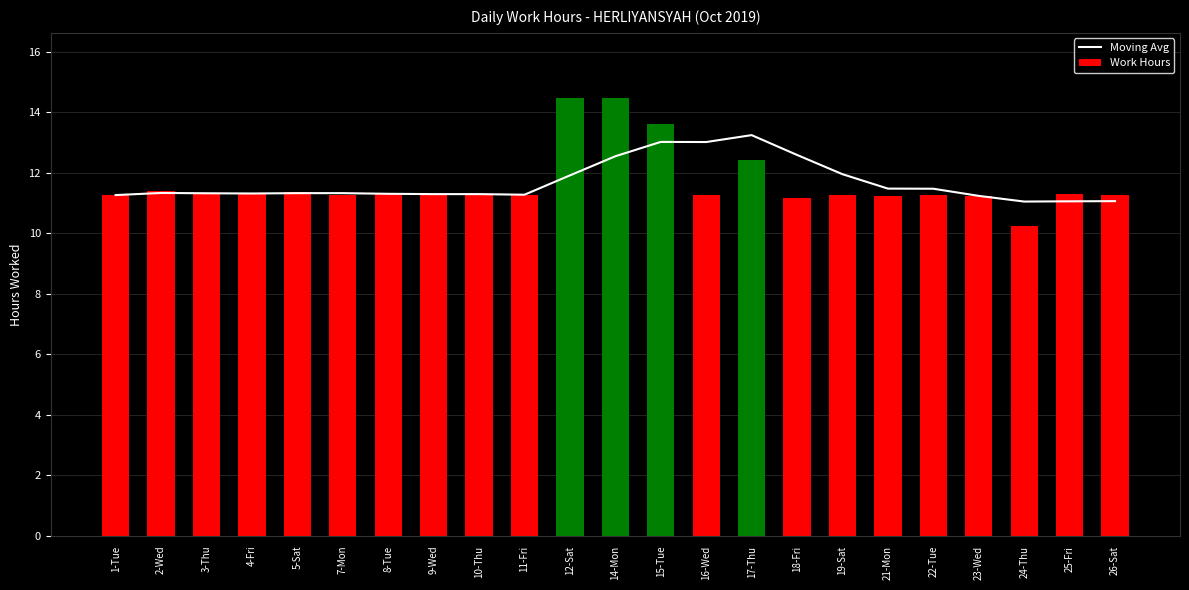

How many categories are shown in the chart?

23